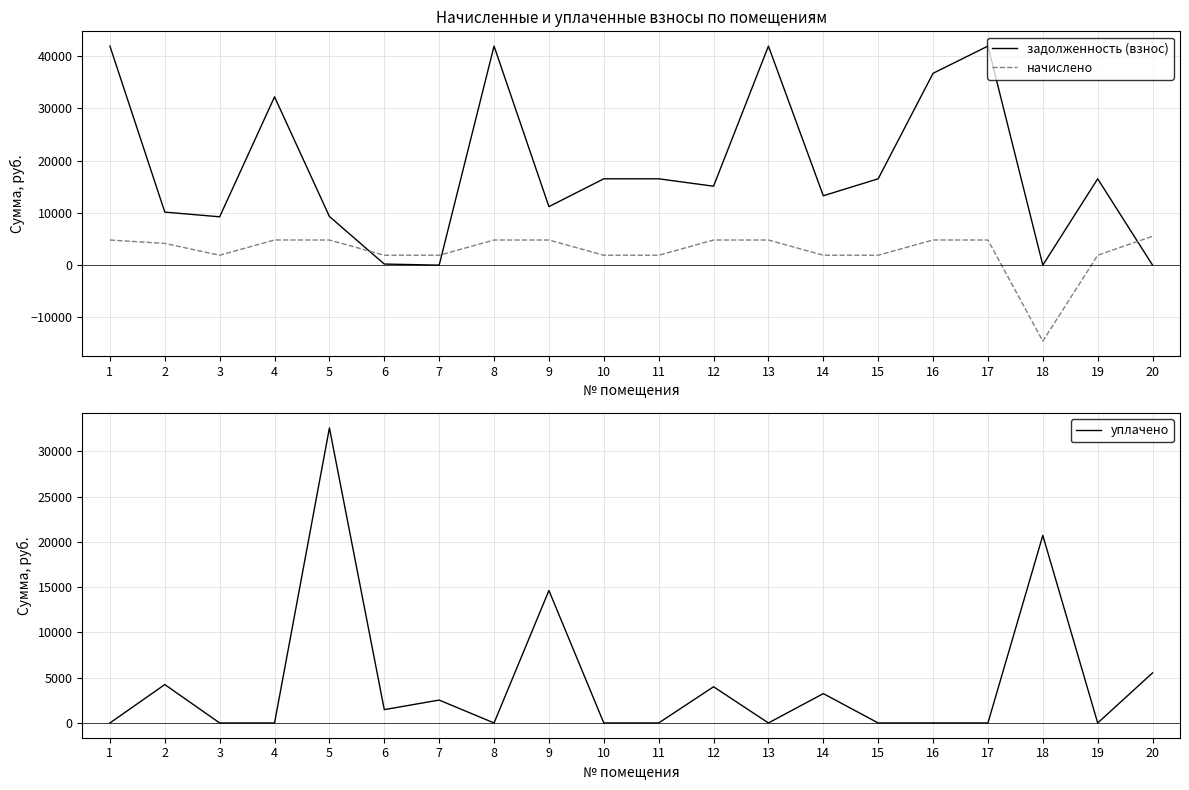

What are all the series names shown in the legend?

задолженность (взнос), начислено, уплачено